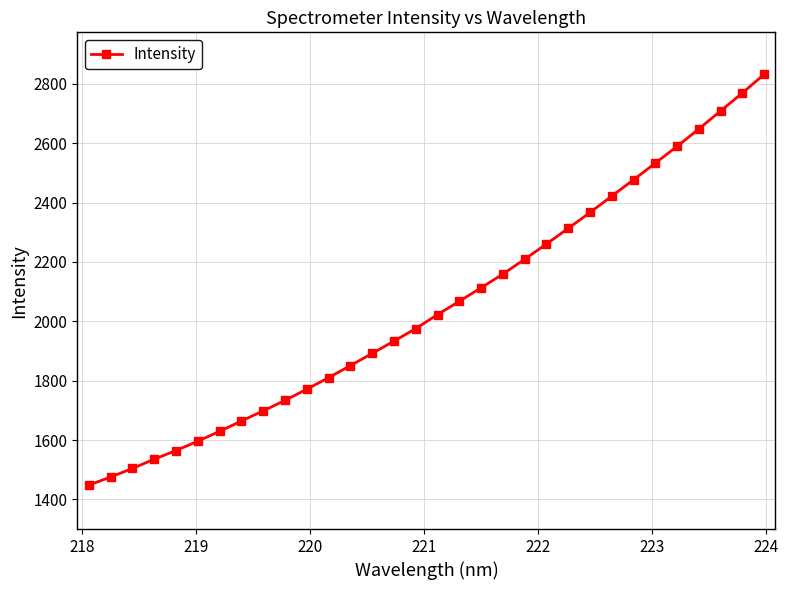

What is the value of the 31st point from the left?

2769.3